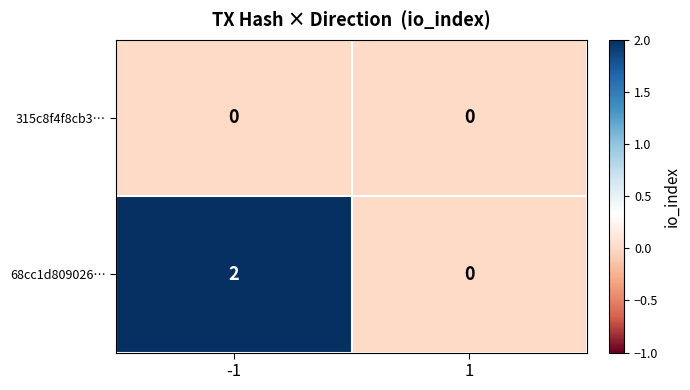

True or false: 68cc1d809026… has a value of -1 at 1.

False